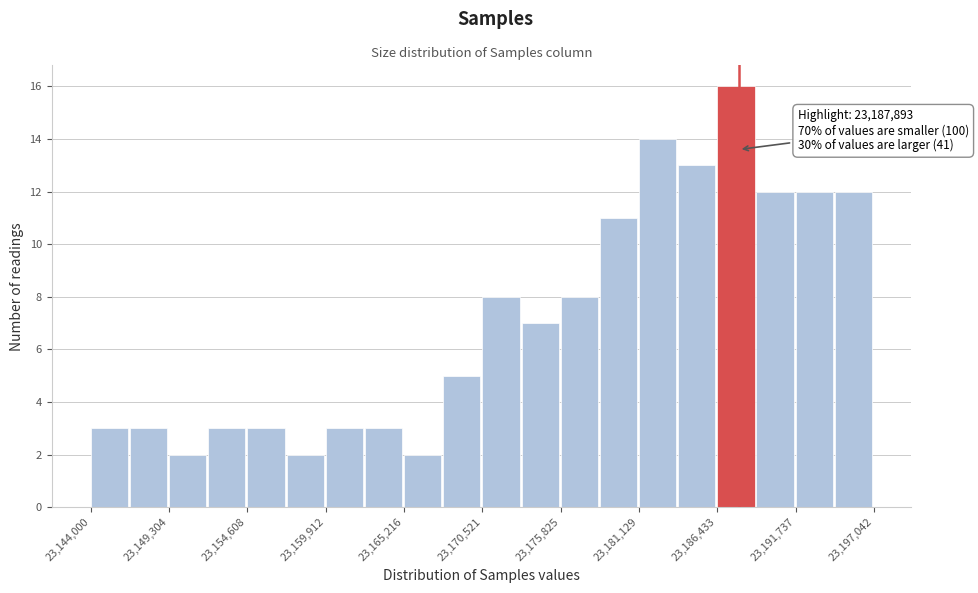

Read against the x-axis, roughly where is the centre of the tallest bar?

23188000